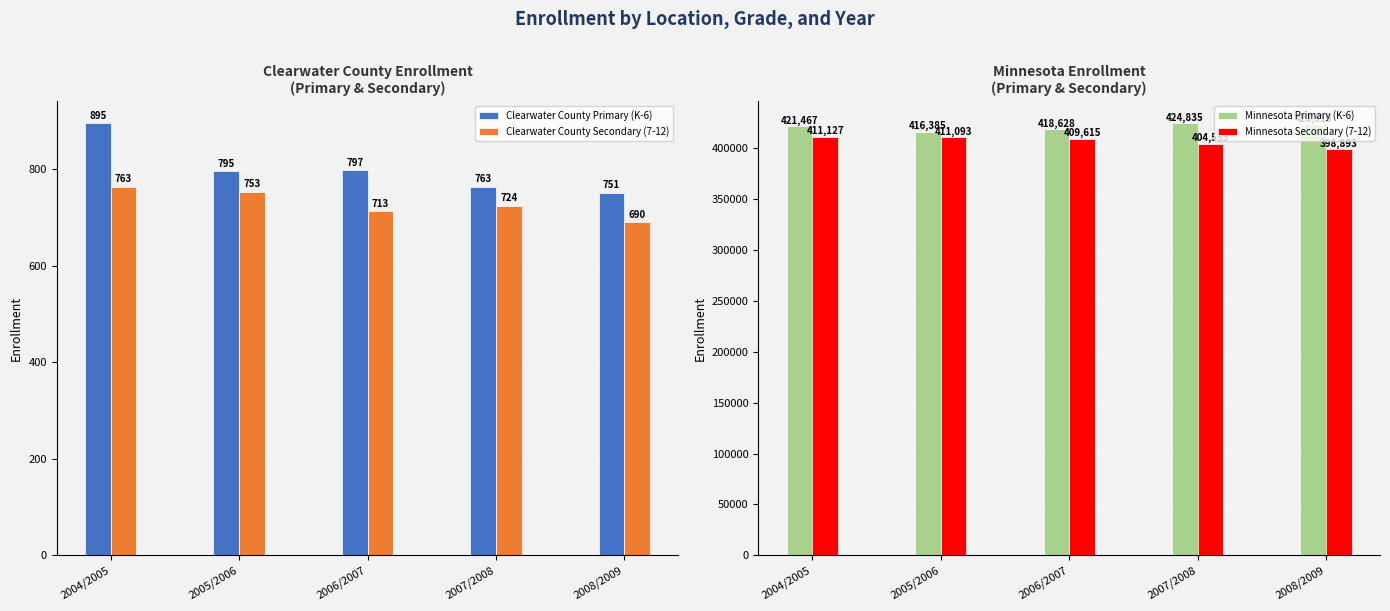

What is the label of the 4th bar from the right?

2005/2006